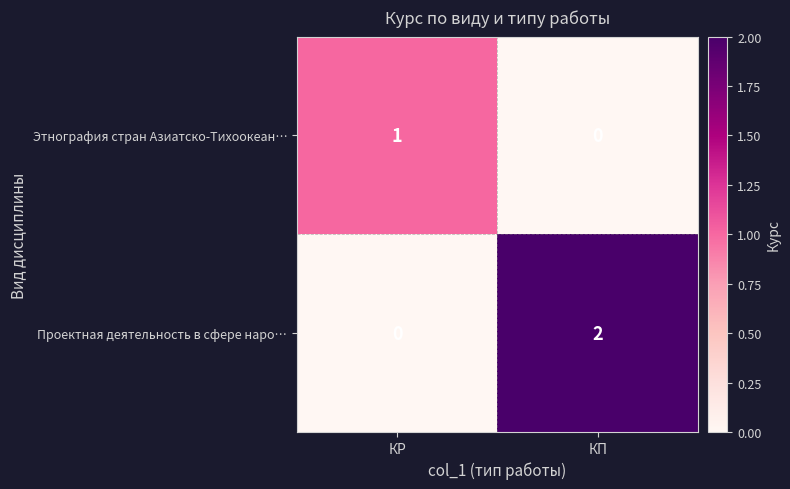

Which series changed the most between КР and КП?

Проектная деятельность в сфере наро…